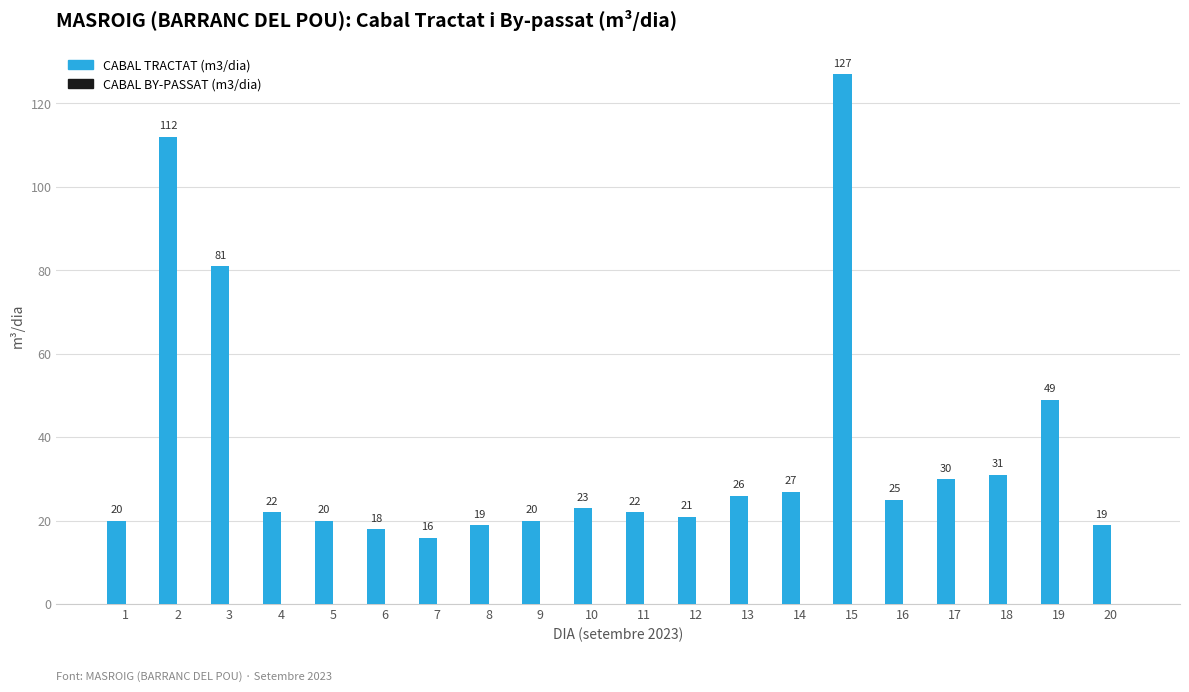

What is the approximate value at 10?

23